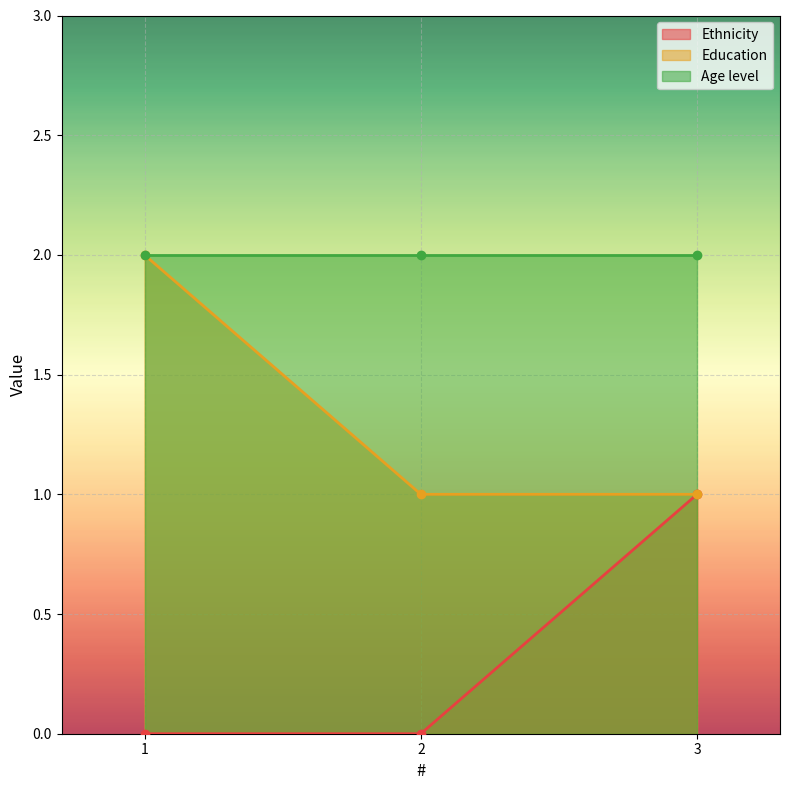

Which has a higher value, 3 or 1?

3